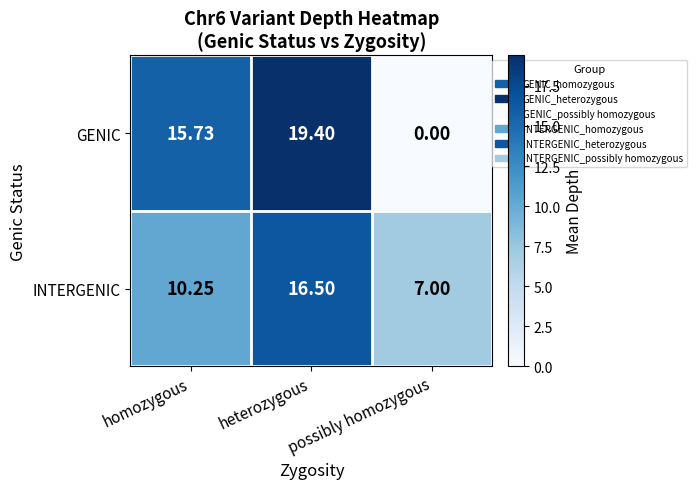

How many distinct data groups are displayed?

2